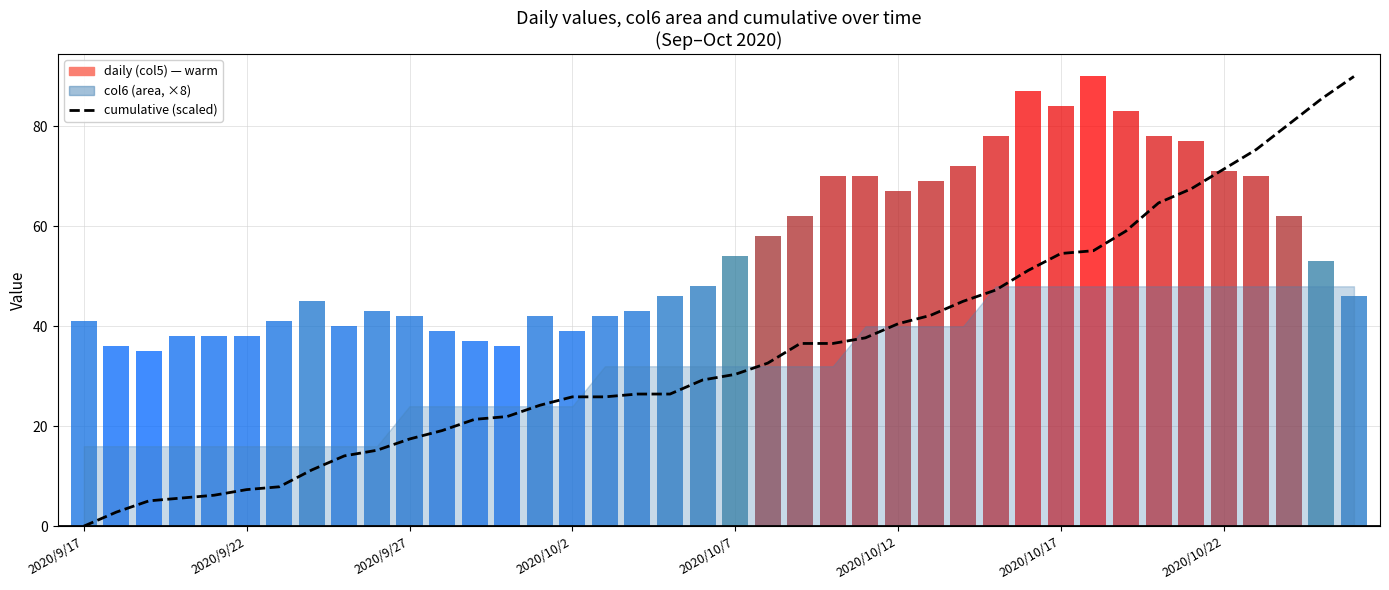

What is the difference between the maximum and minimum values in the cumulative (scaled) series?

90.0